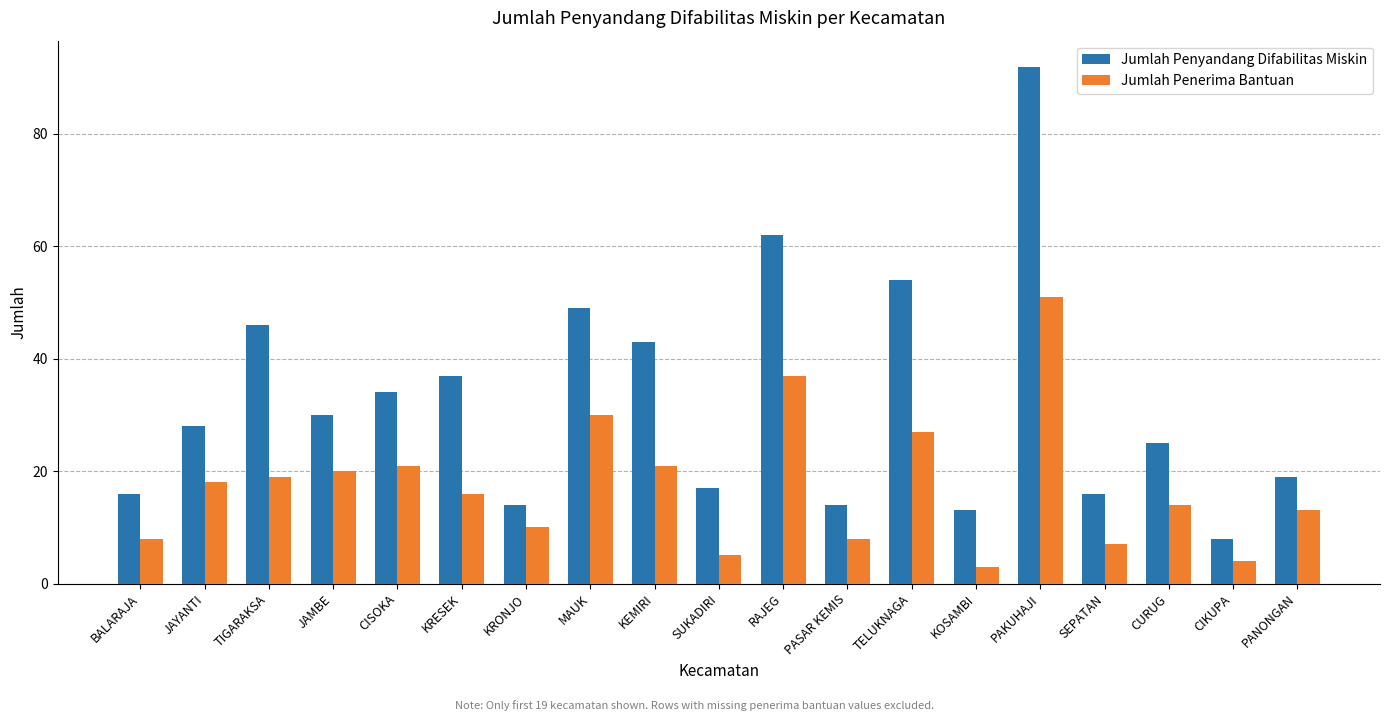

At which label does Jumlah Penerima Bantuan reach its minimum?

KOSAMBI